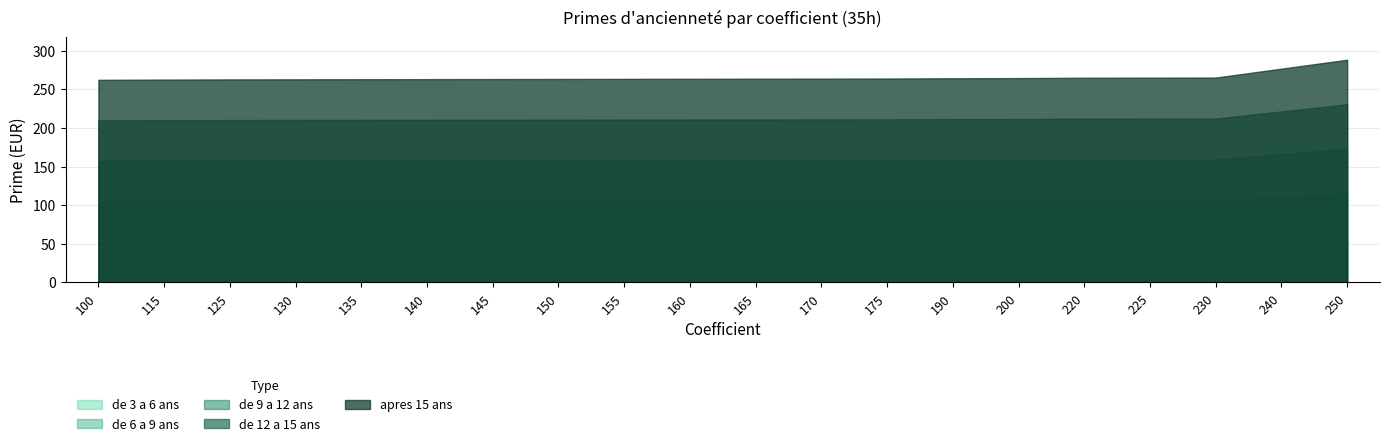

The de 12 a 15 ans series shows 68.5 at 190. True or false?

False